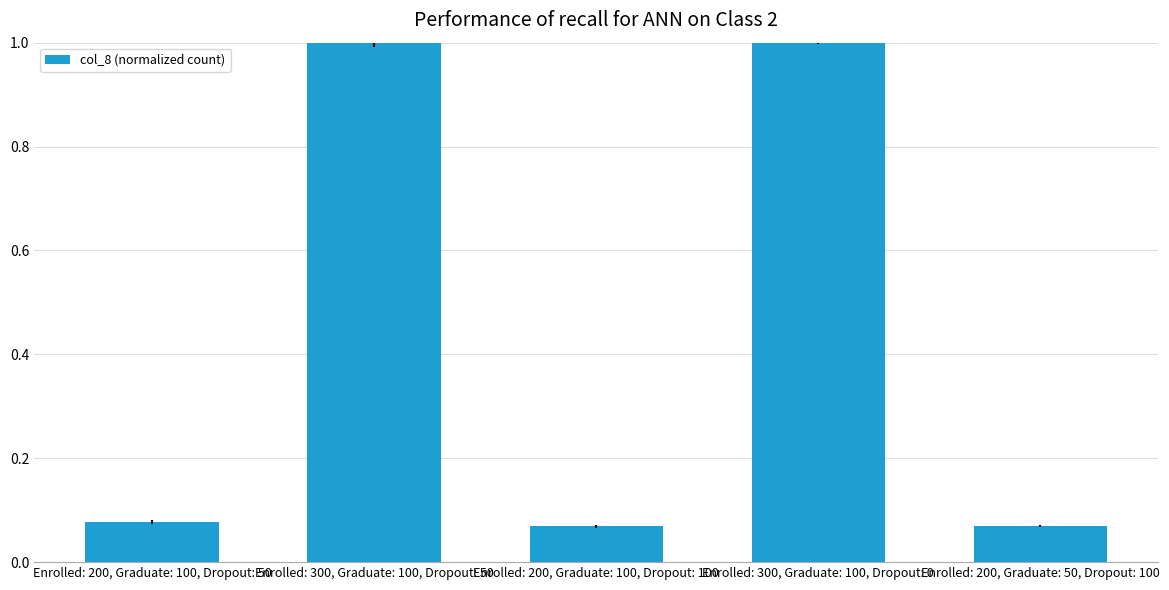

What position from the right is Enrolled: 200, Graduate: 50, Dropout: 100?

1